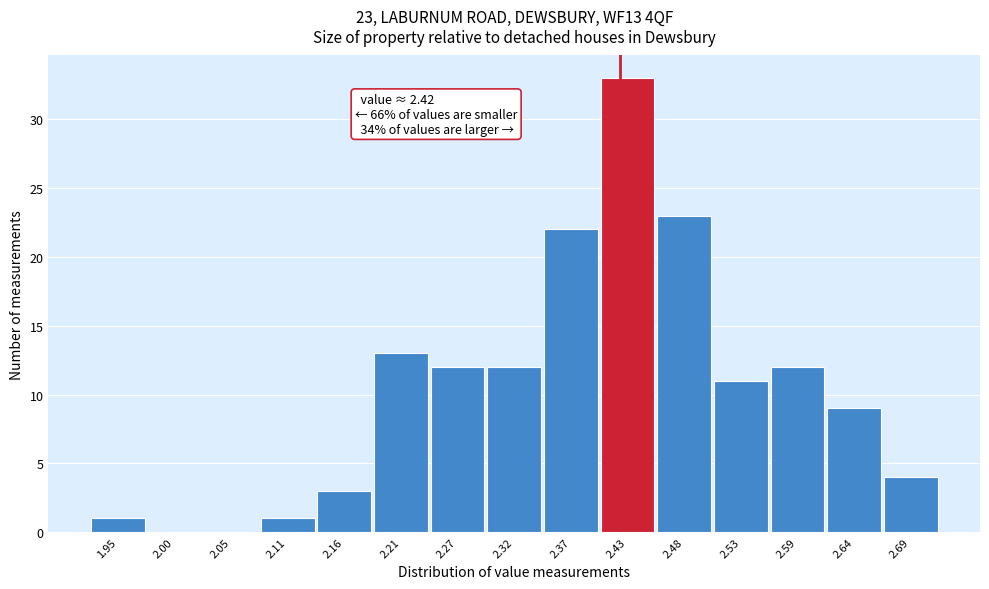

Over which range of the x-axis is the bar tallest?

2.40 to 2.45